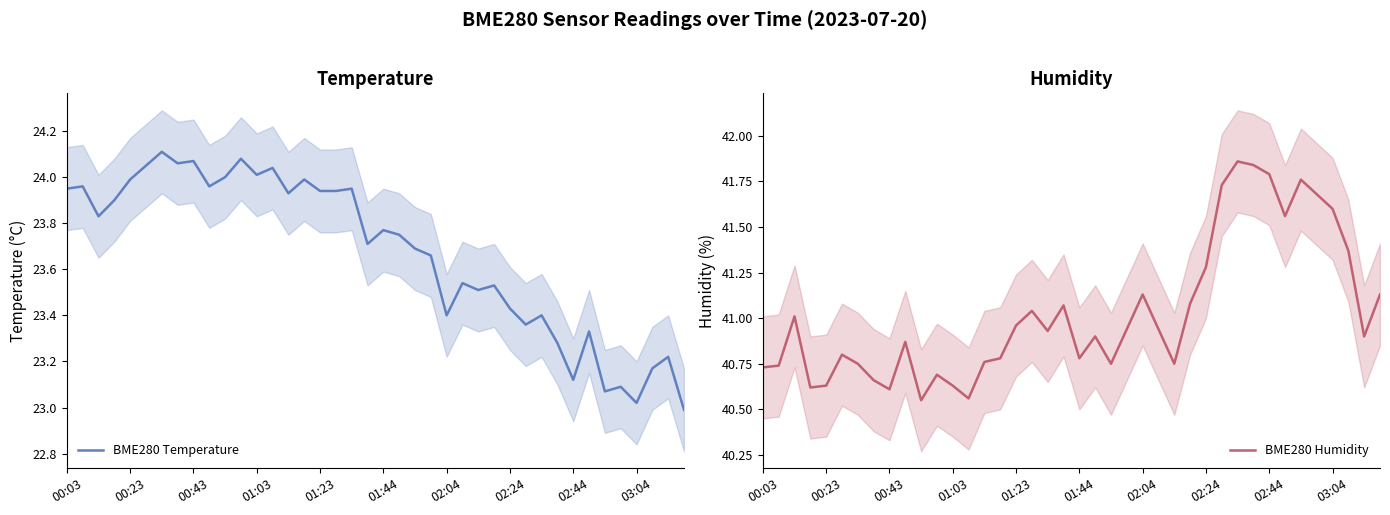

The BME280 Humidity series shows 41.6 at 03:04. True or false?

True